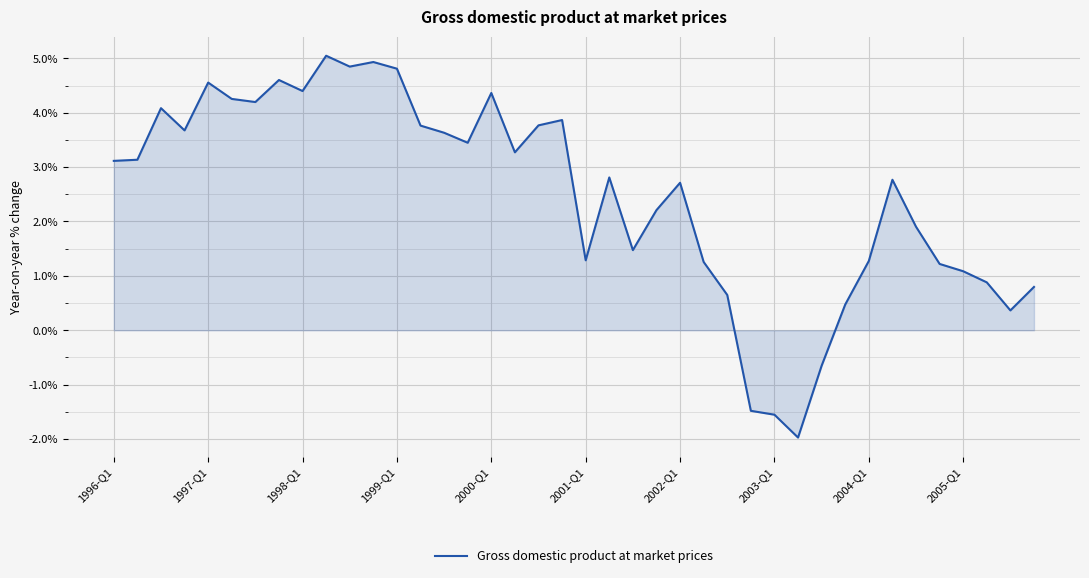

How many values exceed 3?

20